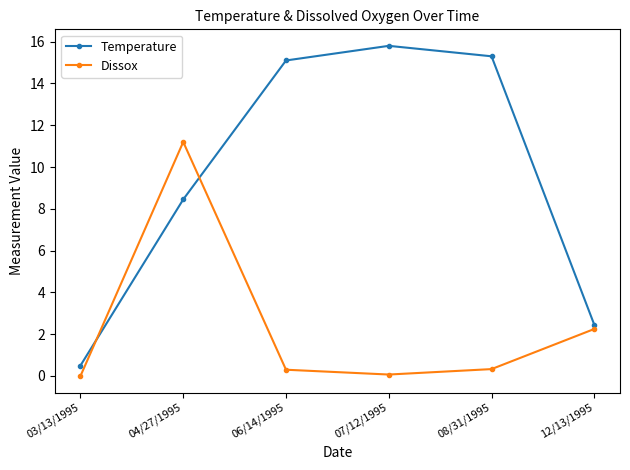

Is this an area chart (filled region under the line)?

No